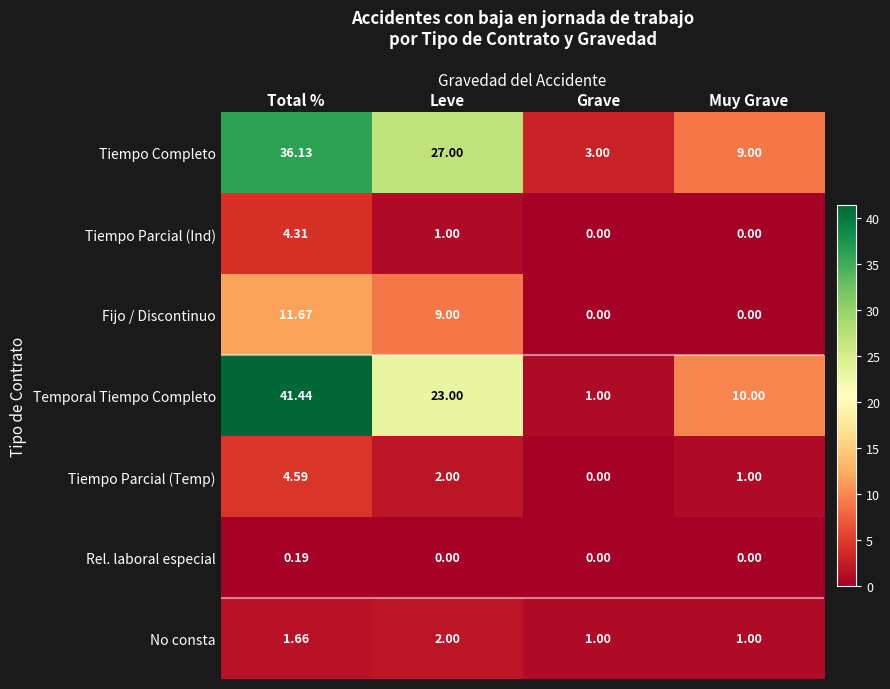

Rank the series by their maximum value, from highest to lowest.

Temporal Tiempo Completo, Tiempo Completo, Fijo / Discontinuo, Tiempo Parcial (Temp), Tiempo Parcial (Ind), No consta, Rel. laboral especial